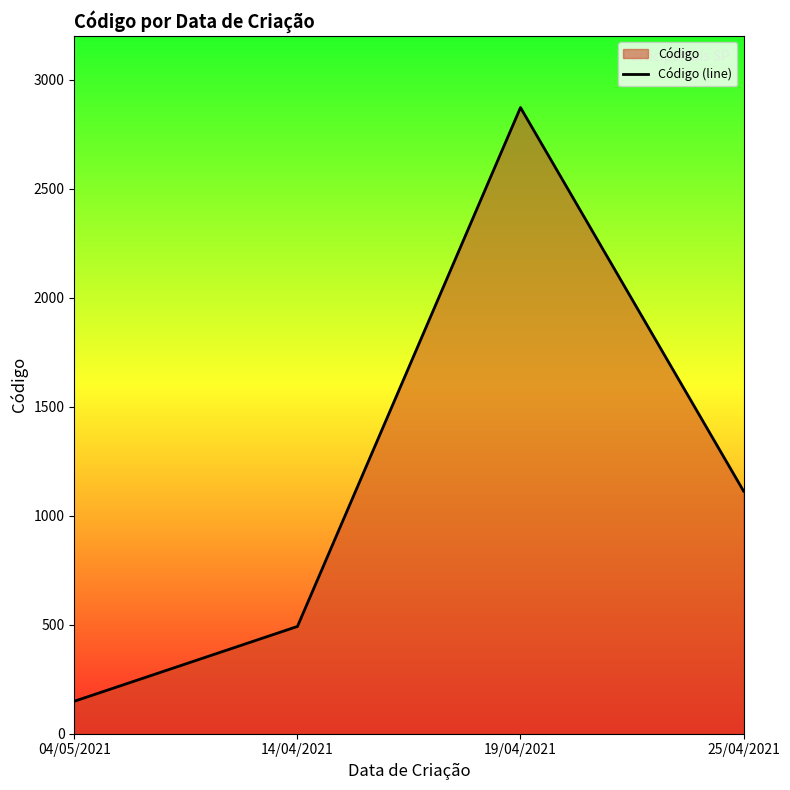

Reading right to left, what are all the values shown in this chart?

1113	2872	492	149